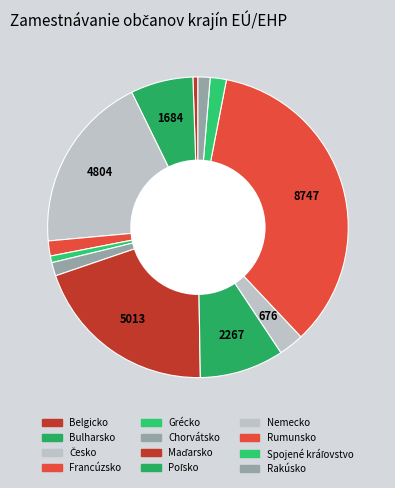

Rank the categories by value from highest to lowest.

Rumunsko, Maďarsko, Česko, Poľsko, Bulharsko, Nemecko, Spojené kráľovstvo, Francúzsko, Chorvátsko, Rakúsko, Grécko, Belgicko